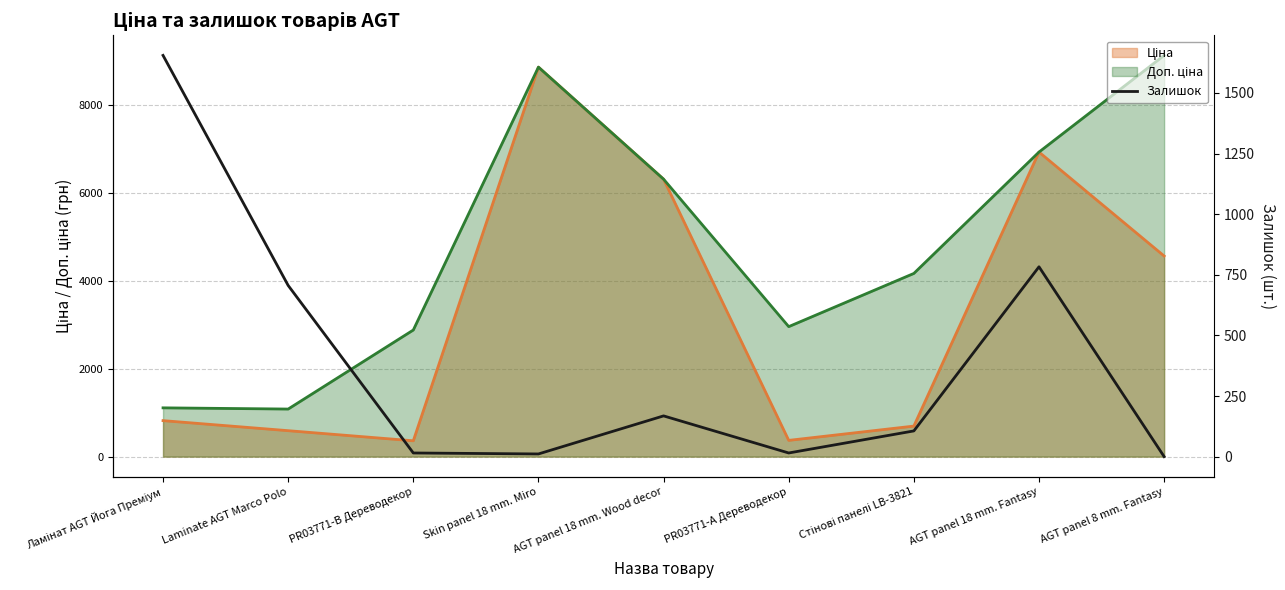

What position from the left is Стінові панелі LB-3821?

7